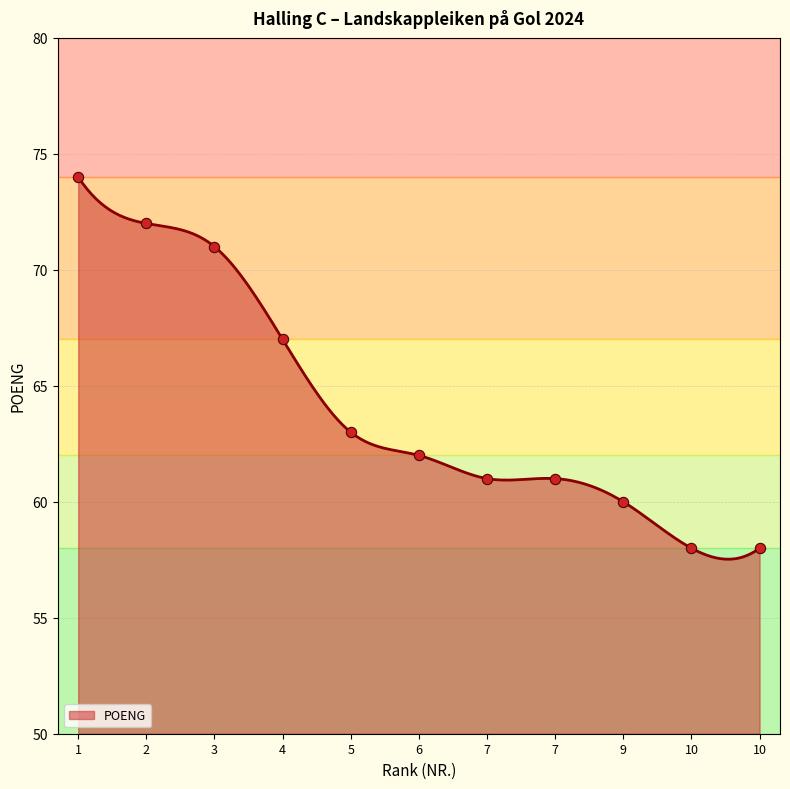

Between 7 and 1, which is larger?

1